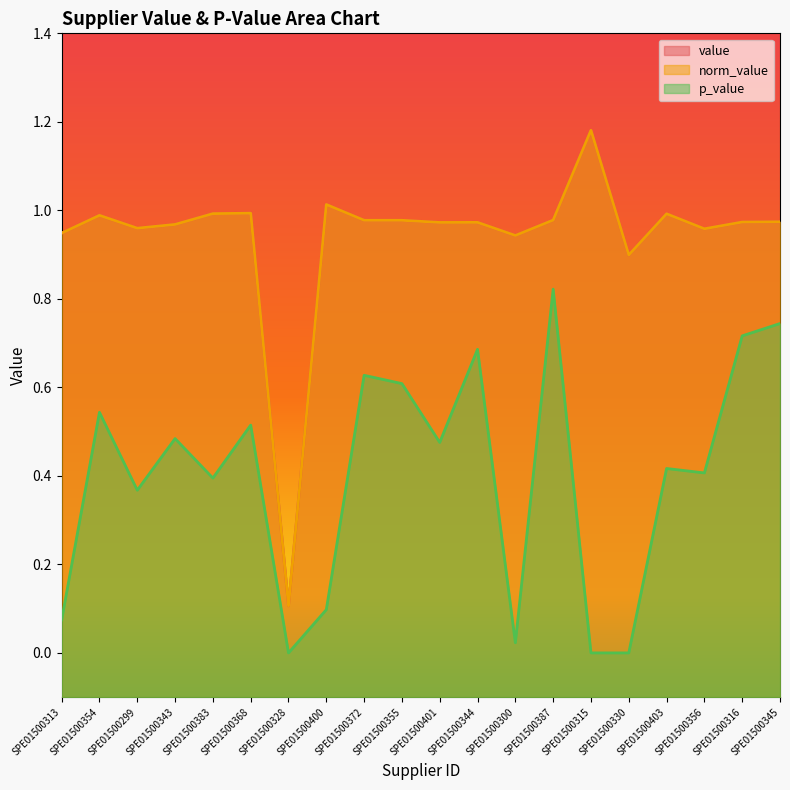

At how many categories does at least one series exceed 1?

2